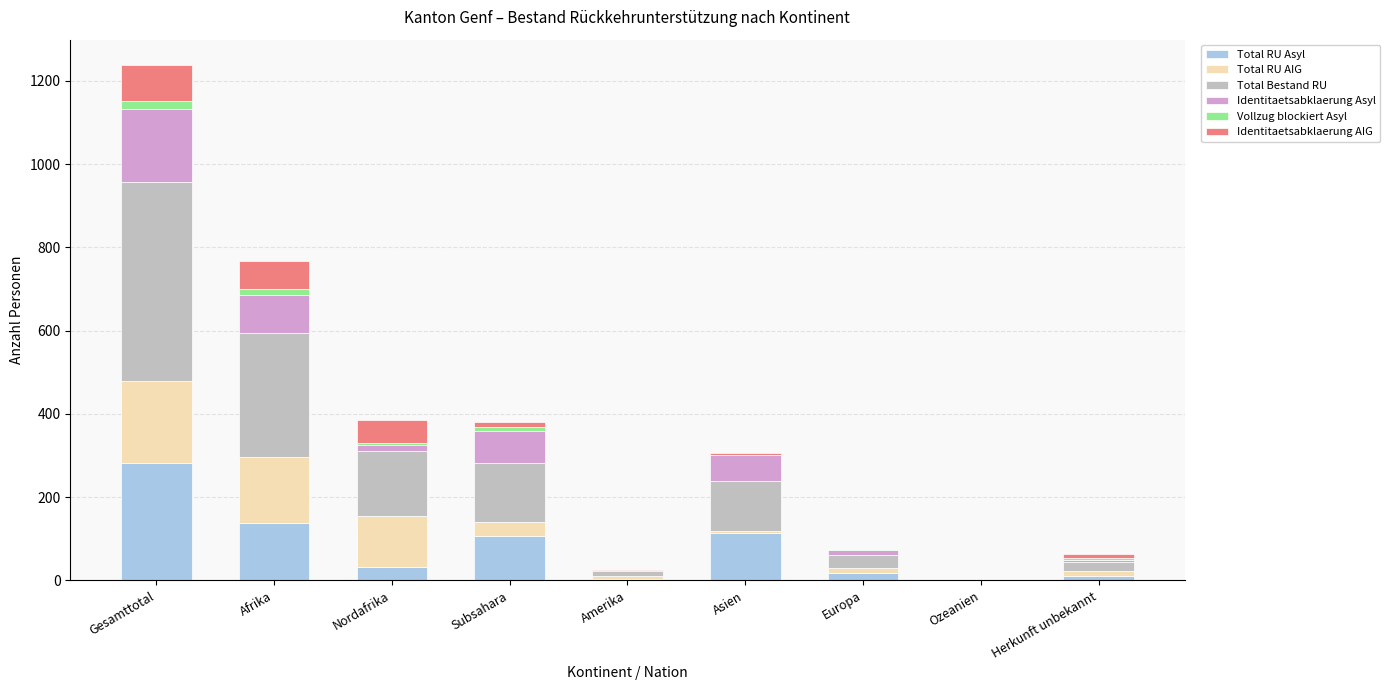

At which category is the sum across all series the highest?

Gesamttotal